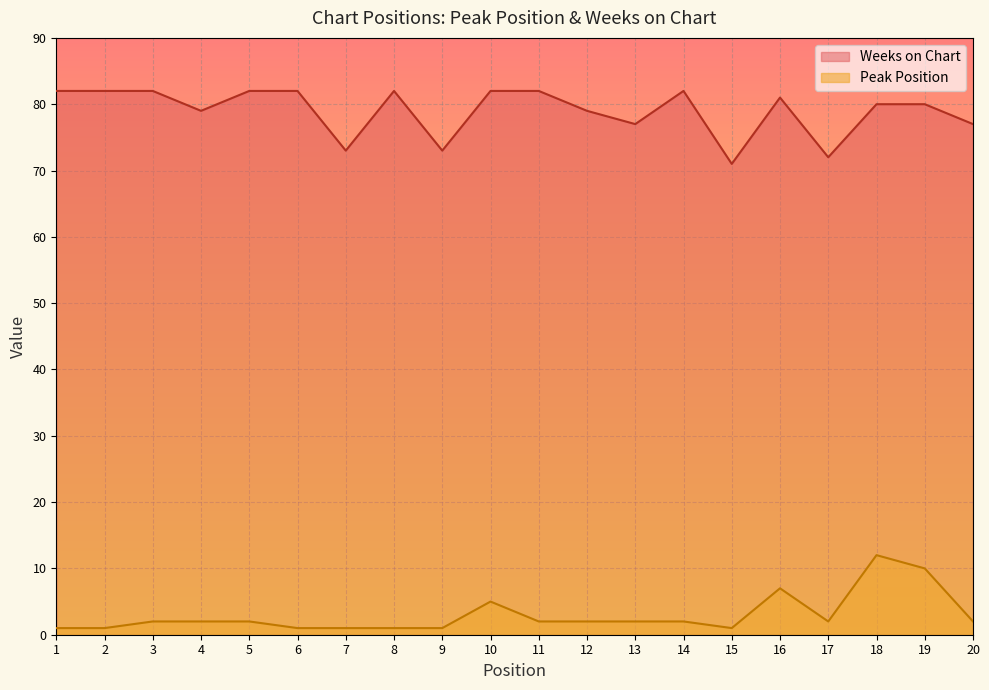

Reading left to right, what are all the values shown in this chart?

Peak Position: 1=1	2=1	3=2	4=2	5=2	6=1	7=1	8=1	9=1	10=5	11=2	12=2	13=2	14=2	15=1	16=7	17=2	18=12	19=10	20=2
Weeks on Chart: 1=82	2=82	3=82	4=79	5=82	6=82	7=73	8=82	9=73	10=82	11=82	12=79	13=77	14=82	15=71	16=81	17=72	18=80	19=80	20=77